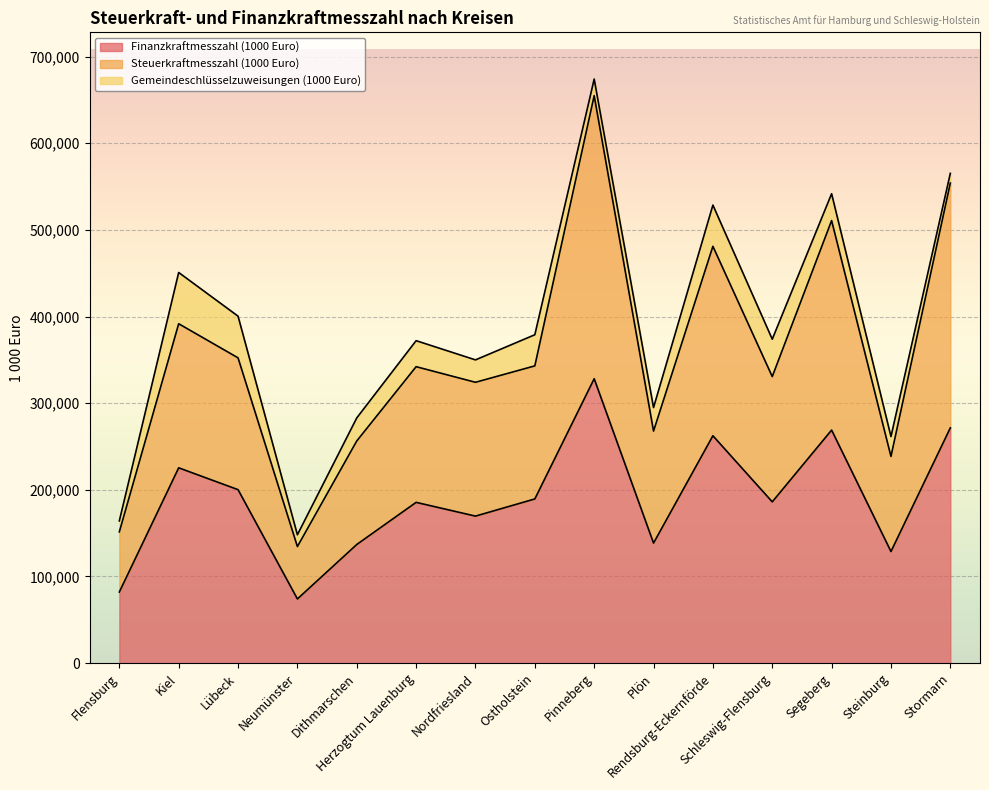

What is the maximum value for Finanzkraftmesszahl (1000 Euro)?

328222